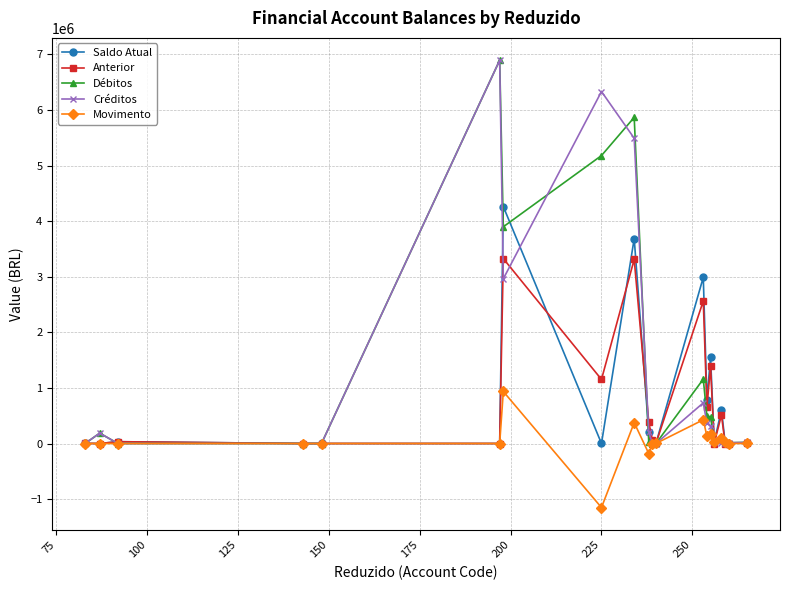

What is the maximum value for Anterior?

3327002.5